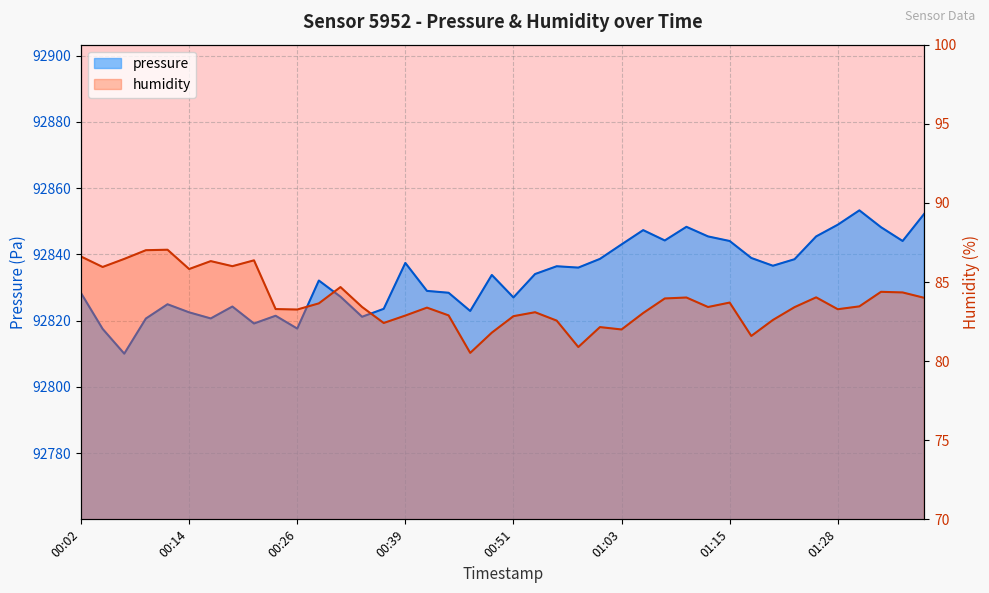

List the series in order of their overall mean, lowest first.

humidity, pressure